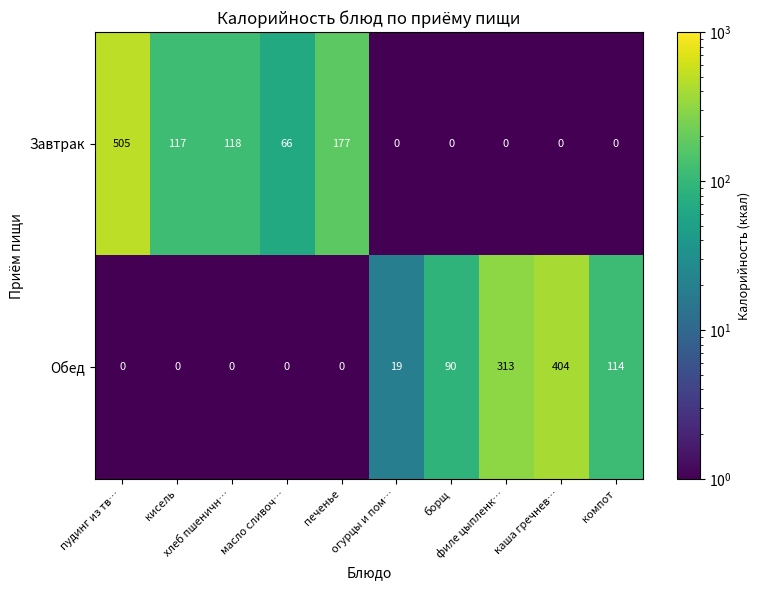

At how many categories does at least one series exceed 35?

9